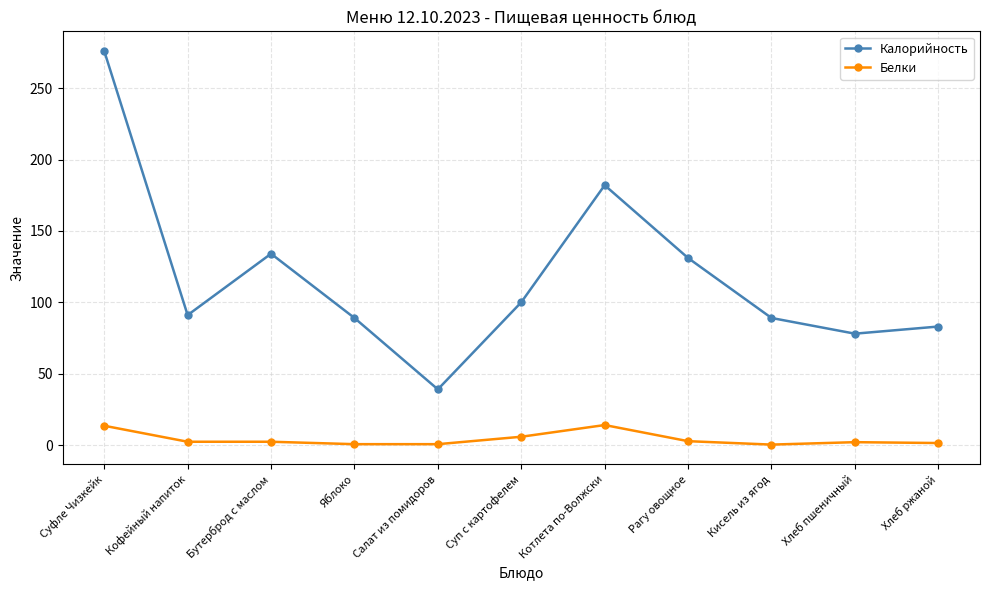

How many distinct data groups are displayed?

2